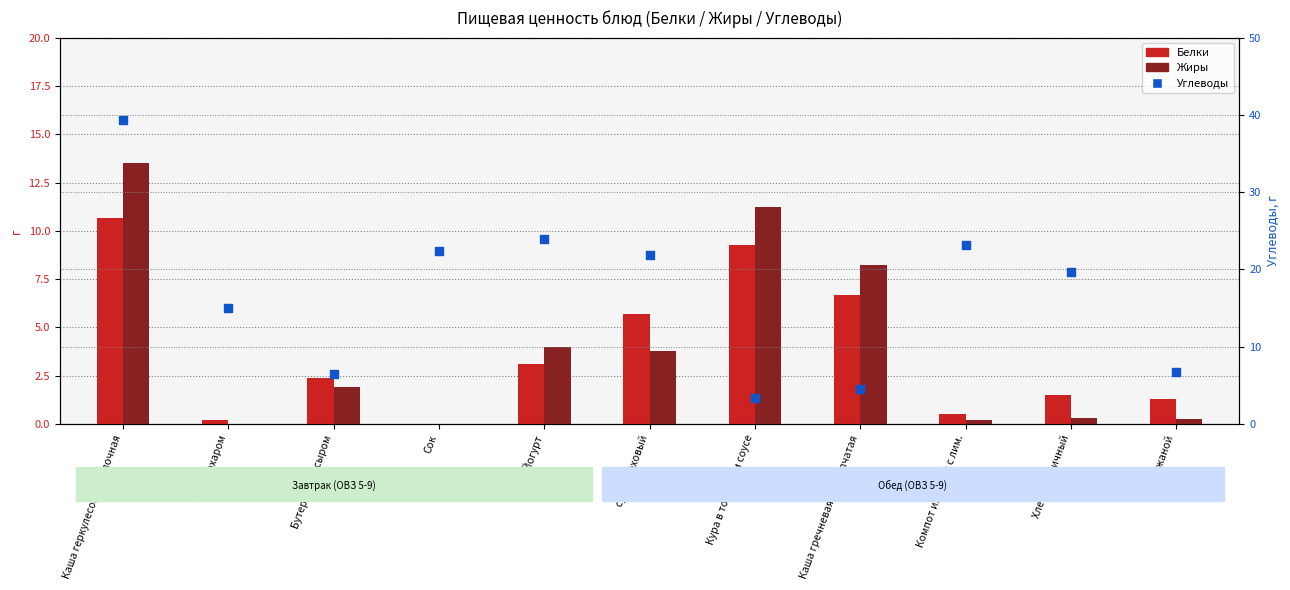

What are all the series names shown in the legend?

Белки, Жиры, Углеводы